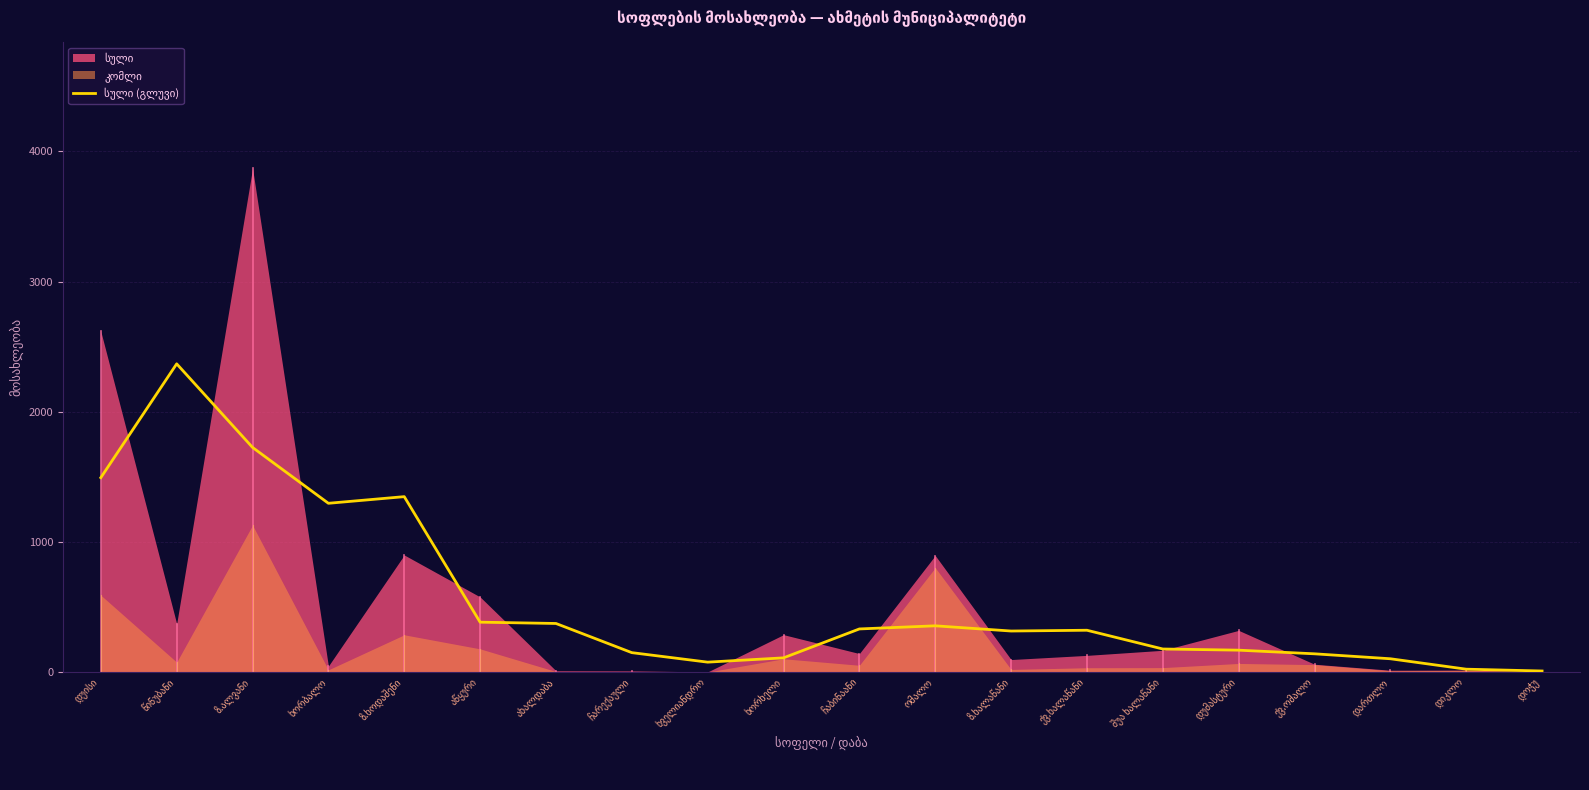

Is it true that the value at ჩარექაული is 256?

False